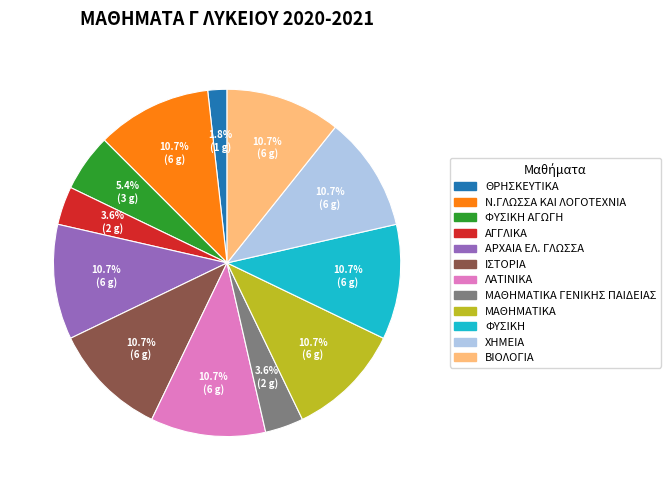

Does any single category account for the majority?

No